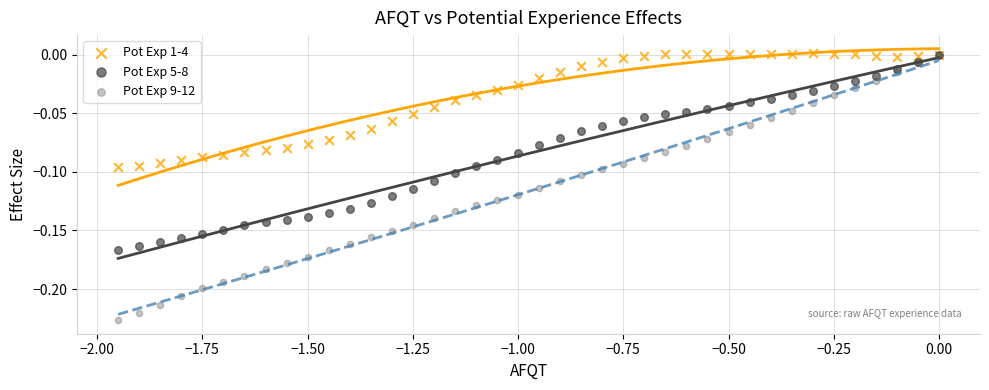

What are all the series names shown in the legend?

Pot Exp 1-4, Pot Exp 5-8, Pot Exp 9-12